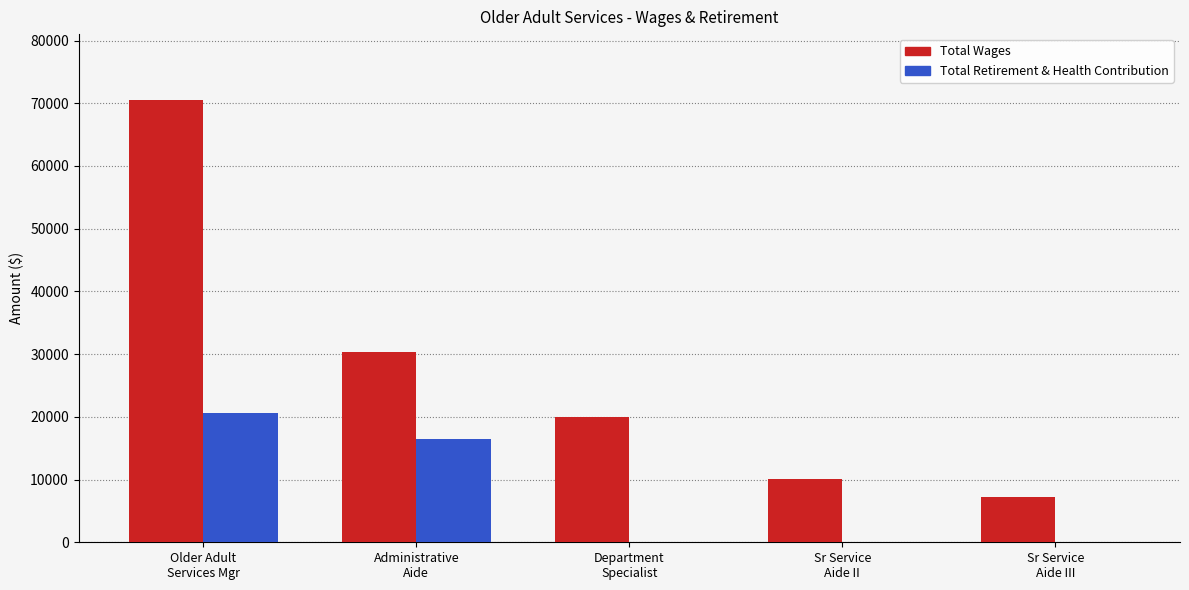

Which series has the largest total across all categories?

Total Wages